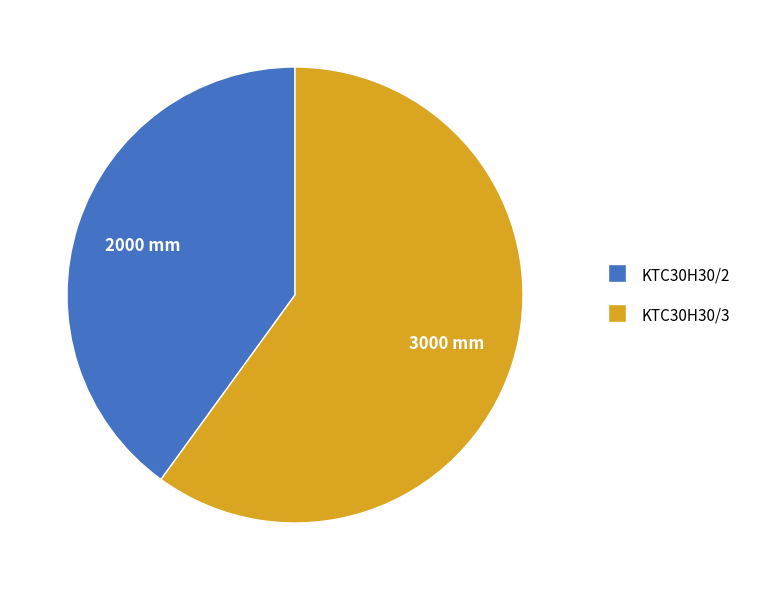

What is the ratio of the value at KTC30H30/3 to the value at KTC30H30/2?

1.5